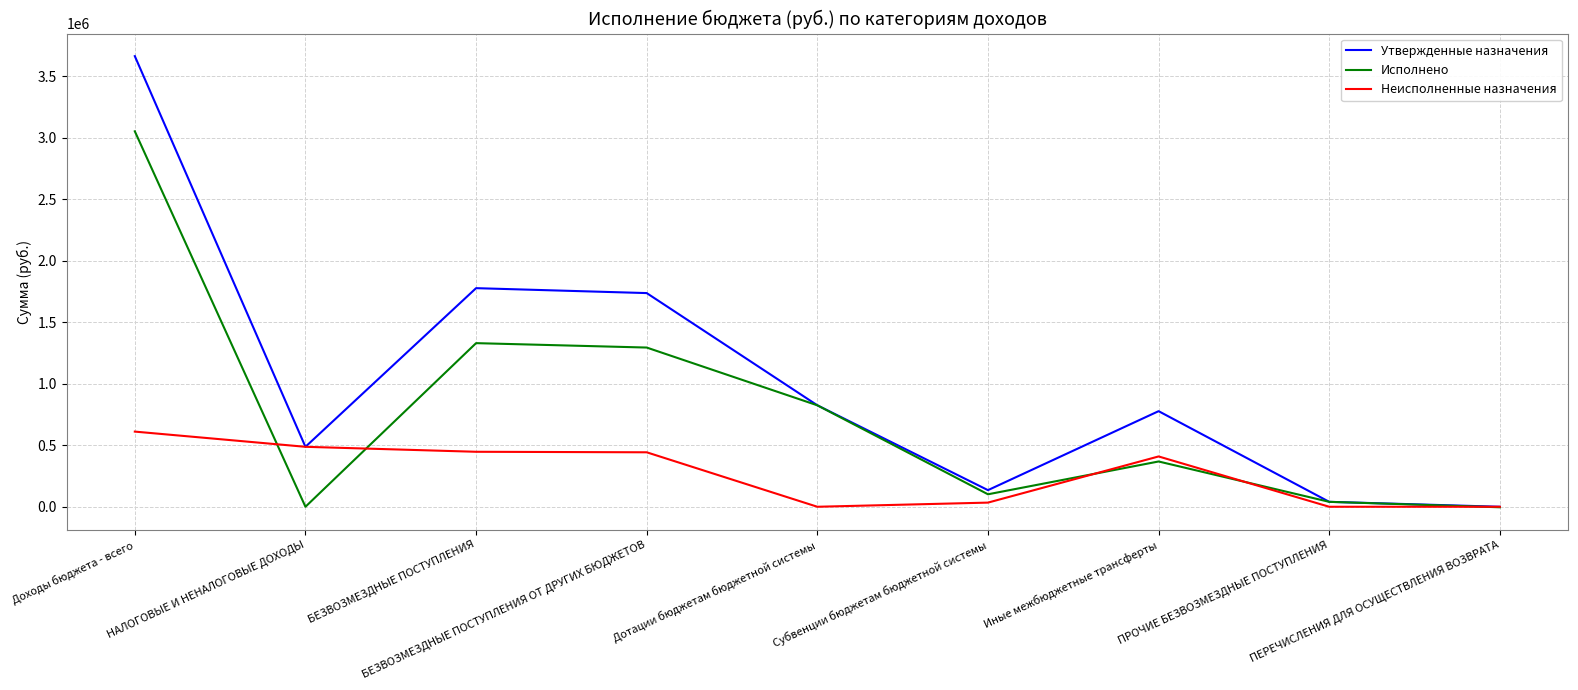

In Неисполненные назначения, how many points are higher than both neighbors (excluding endpoints)?

1